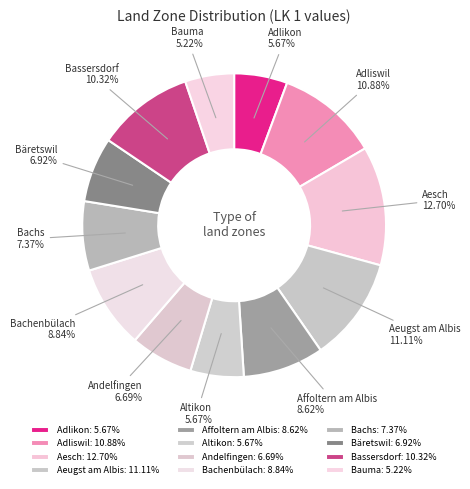

Is it true that Bassersdorf is 2% of the pie?

False